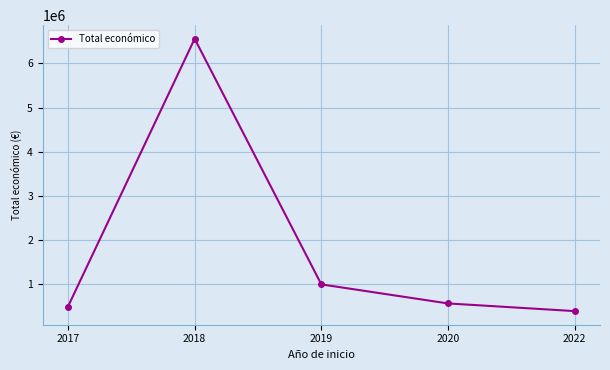

Approximately how many times larger is the value at 2018 compared to 2022?

16.6